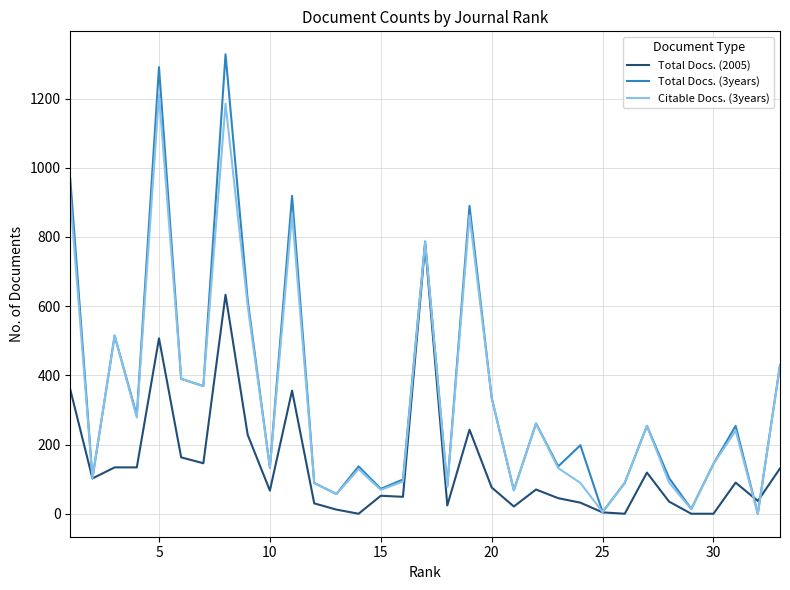

Rank the series by their maximum value, from lowest to highest.

Total Docs. (2005), Citable Docs. (3years), Total Docs. (3years)